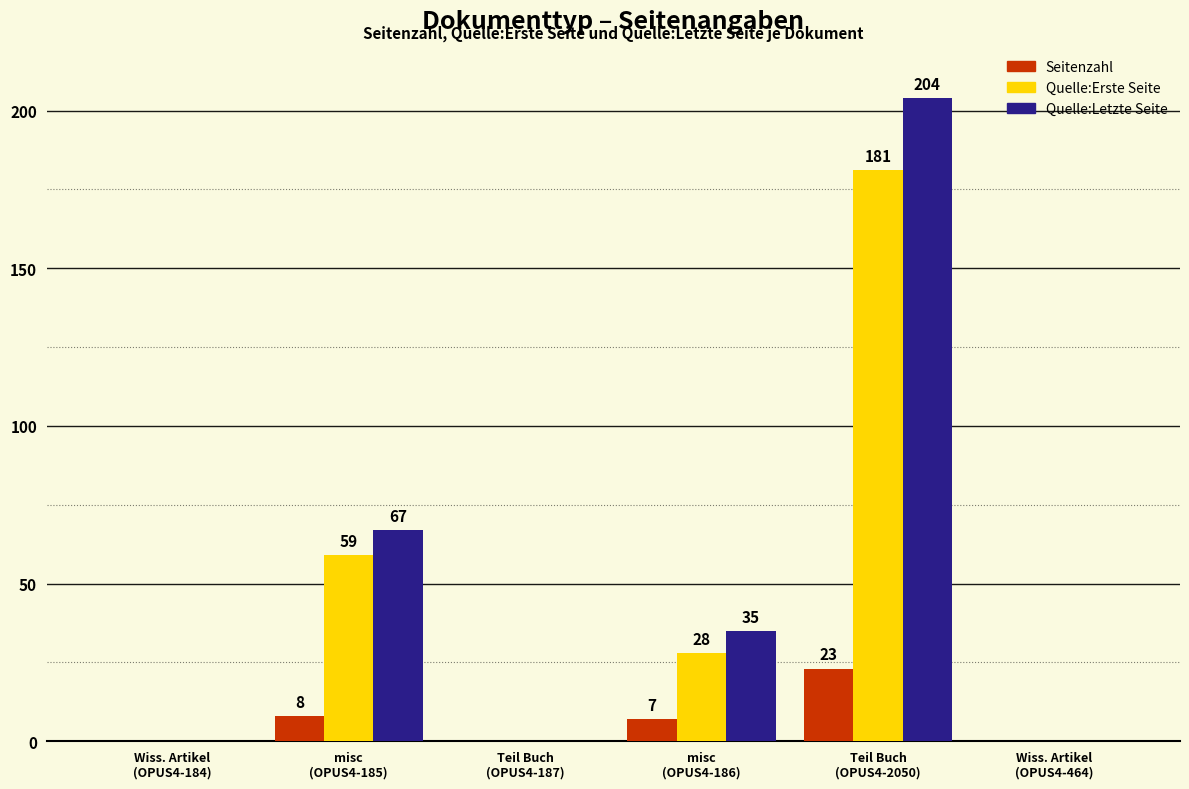

At which label is Quelle:Letzte Seite closest to 102?

misc
(OPUS4-185)